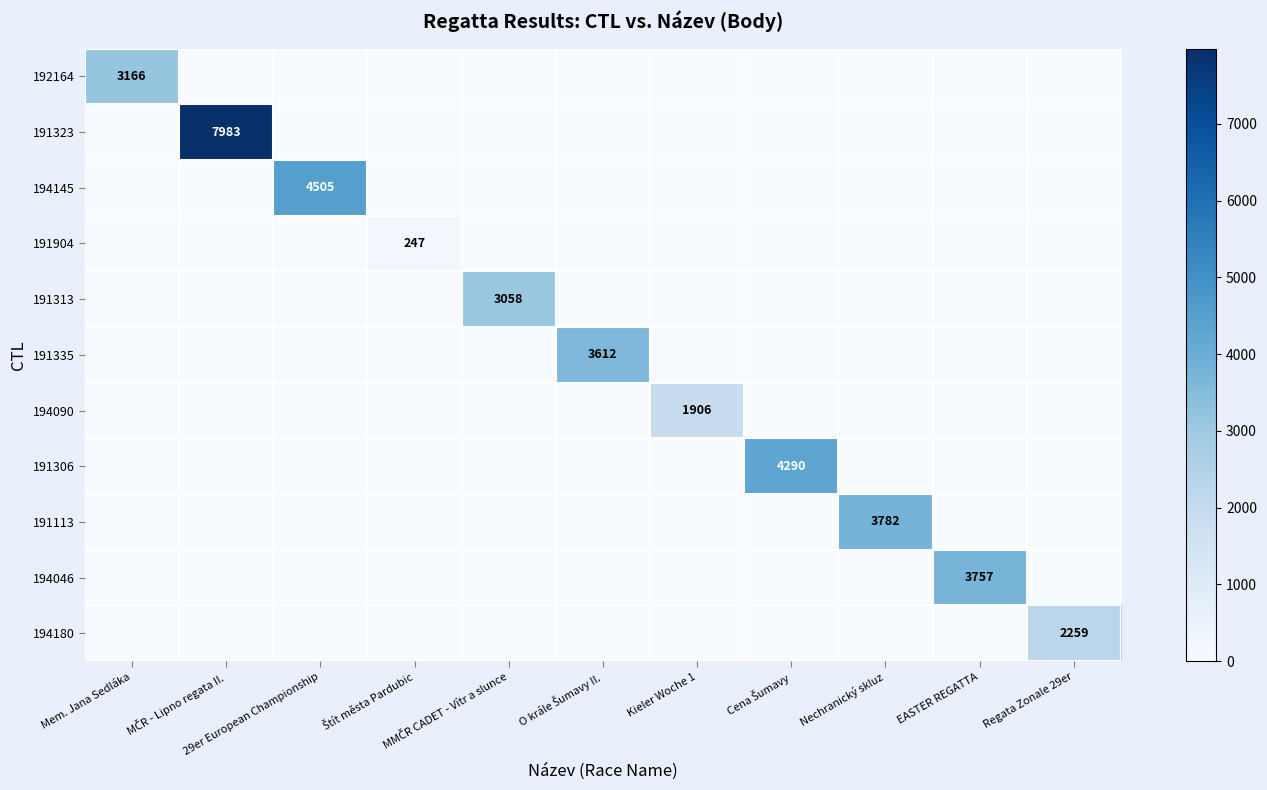

The 194090 series shows -701 at Regata Zonale 29er. True or false?

False